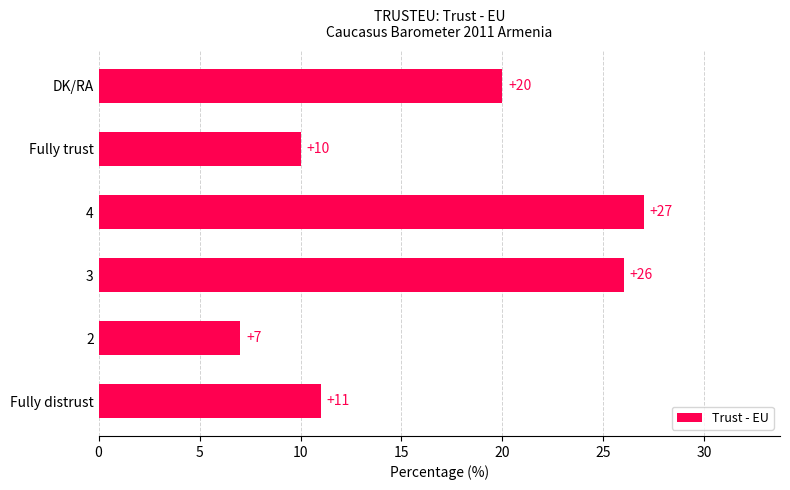

The value at DK/RA is 32. True or false?

False